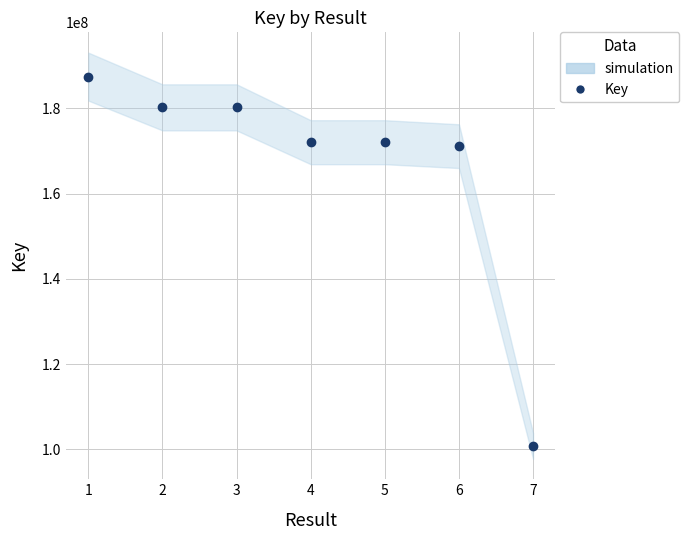

Rank the categories by value from highest to lowest.

1, 3, 2, 5, 4, 6, 7